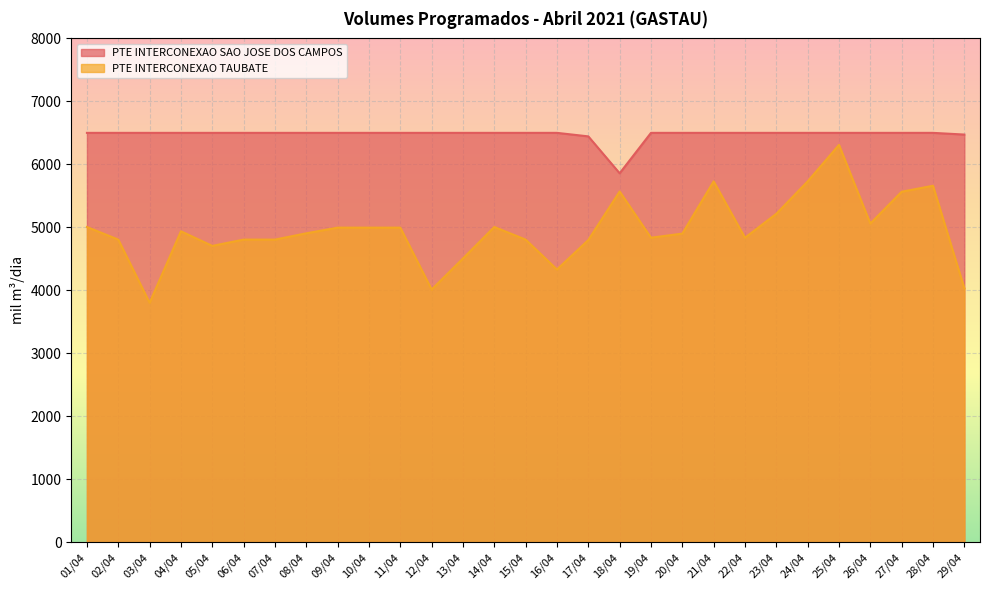

At which category is the sum across all series the highest?

25/04